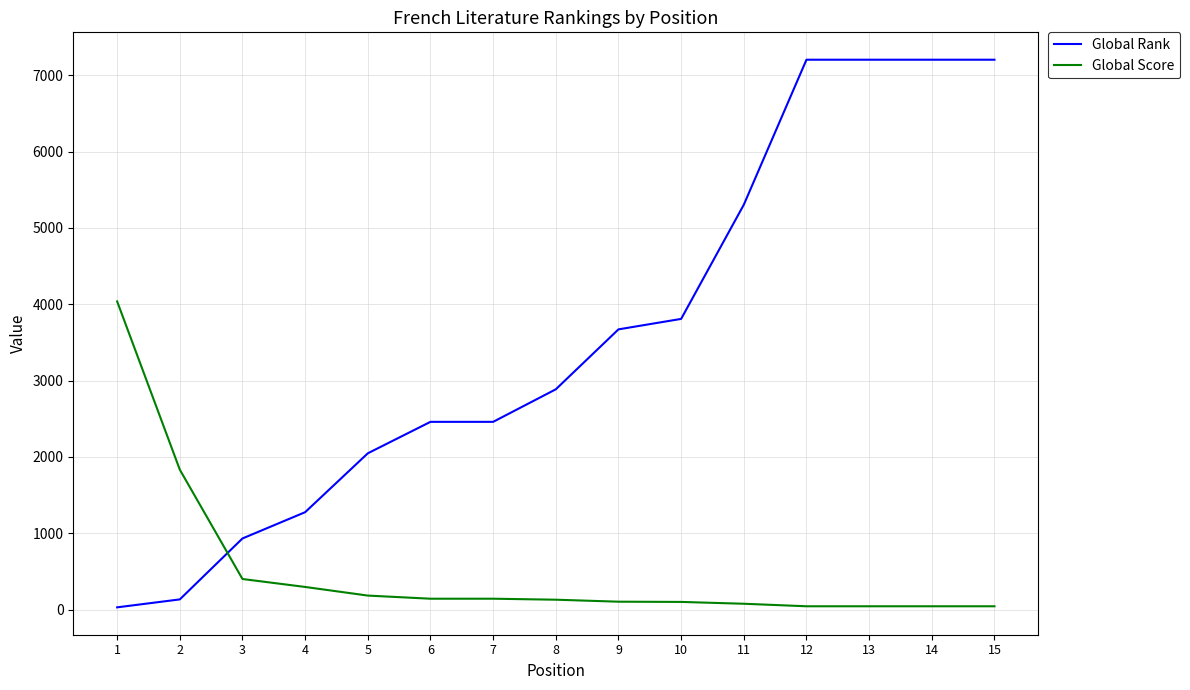

Rank the series at 5 from highest to lowest value.

Global Rank, Global Score